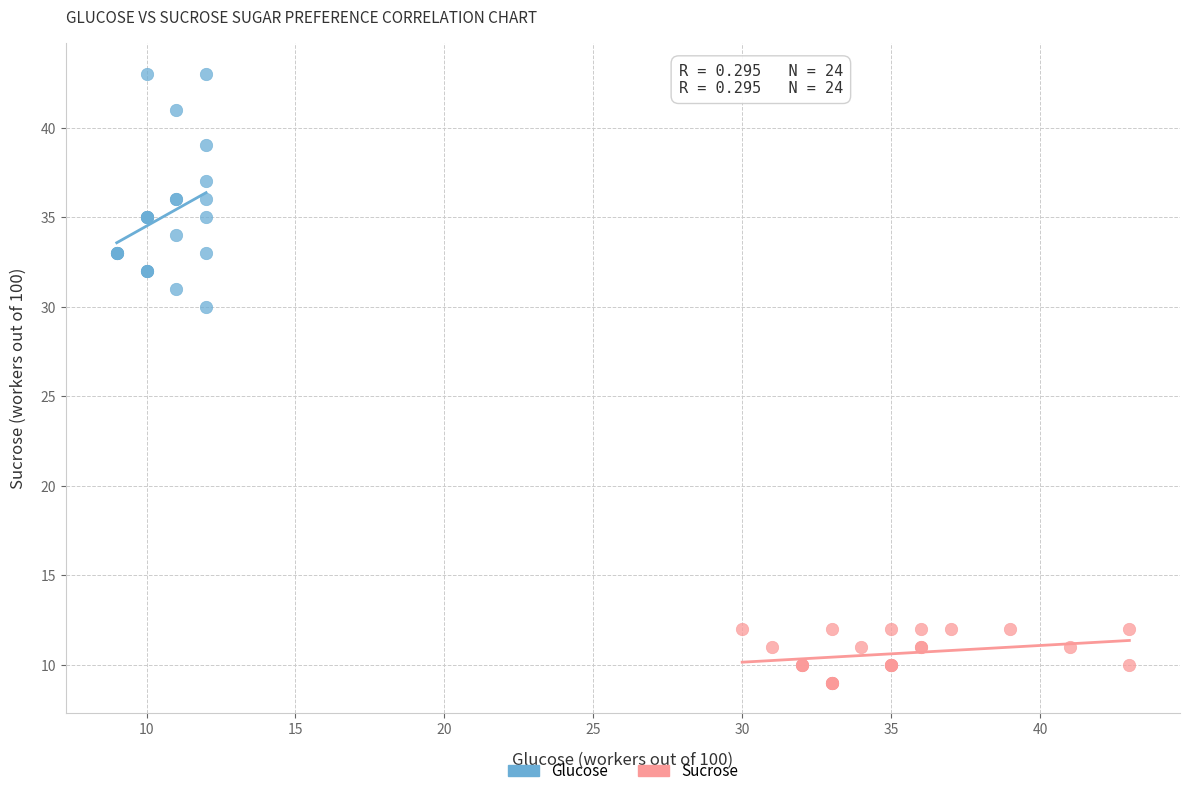

Which series has the largest Y range (max minus min)?

Glucose